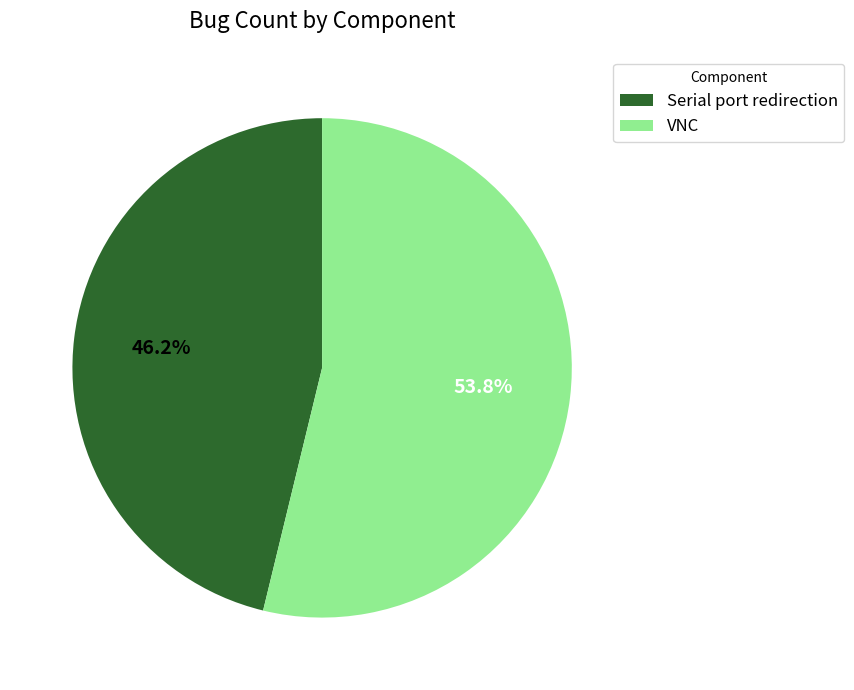

Do VNC and Serial port redirection together represent more than half of the pie?

Yes